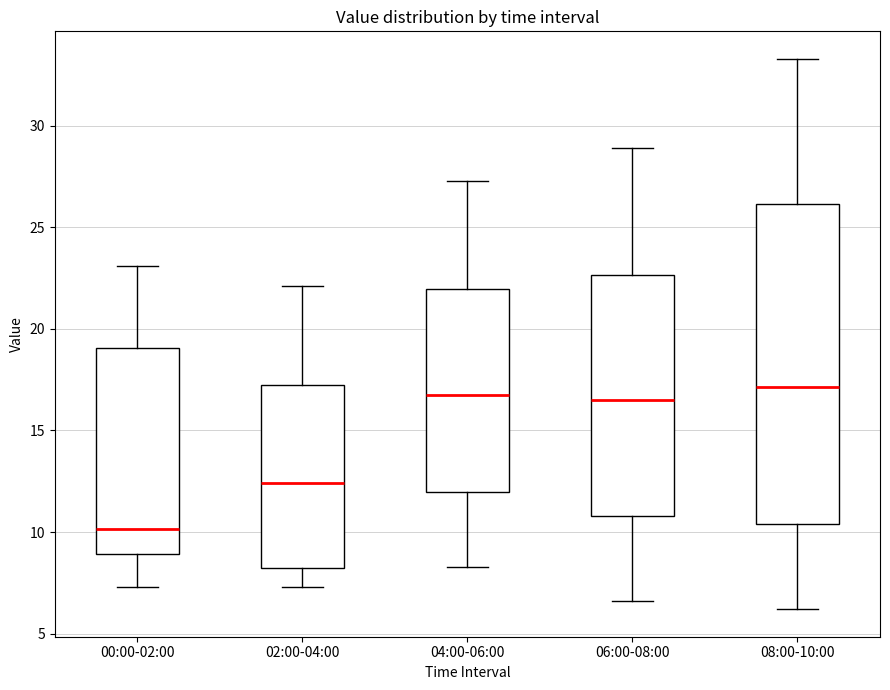

Reading left to right, transcribe this box plot: for each box, give where its median line is, the range the box spans, and where its two whiskers end, as read against the y-axis. The values are not printed on the chart, so give them approximately, as read against the axis.

00:00-02:00: median 10.0, box 9.0 to 19.0, whiskers 7.5 to 23.0
02:00-04:00: median 12.5, box 8.5 to 17.0, whiskers 7.5 to 22.0
04:00-06:00: median 17.0, box 12.0 to 22.0, whiskers 8.5 to 27.5
06:00-08:00: median 16.5, box 11.0 to 22.5, whiskers 6.5 to 29.0
08:00-10:00: median 17.0, box 10.5 to 26.0, whiskers 6.0 to 33.5